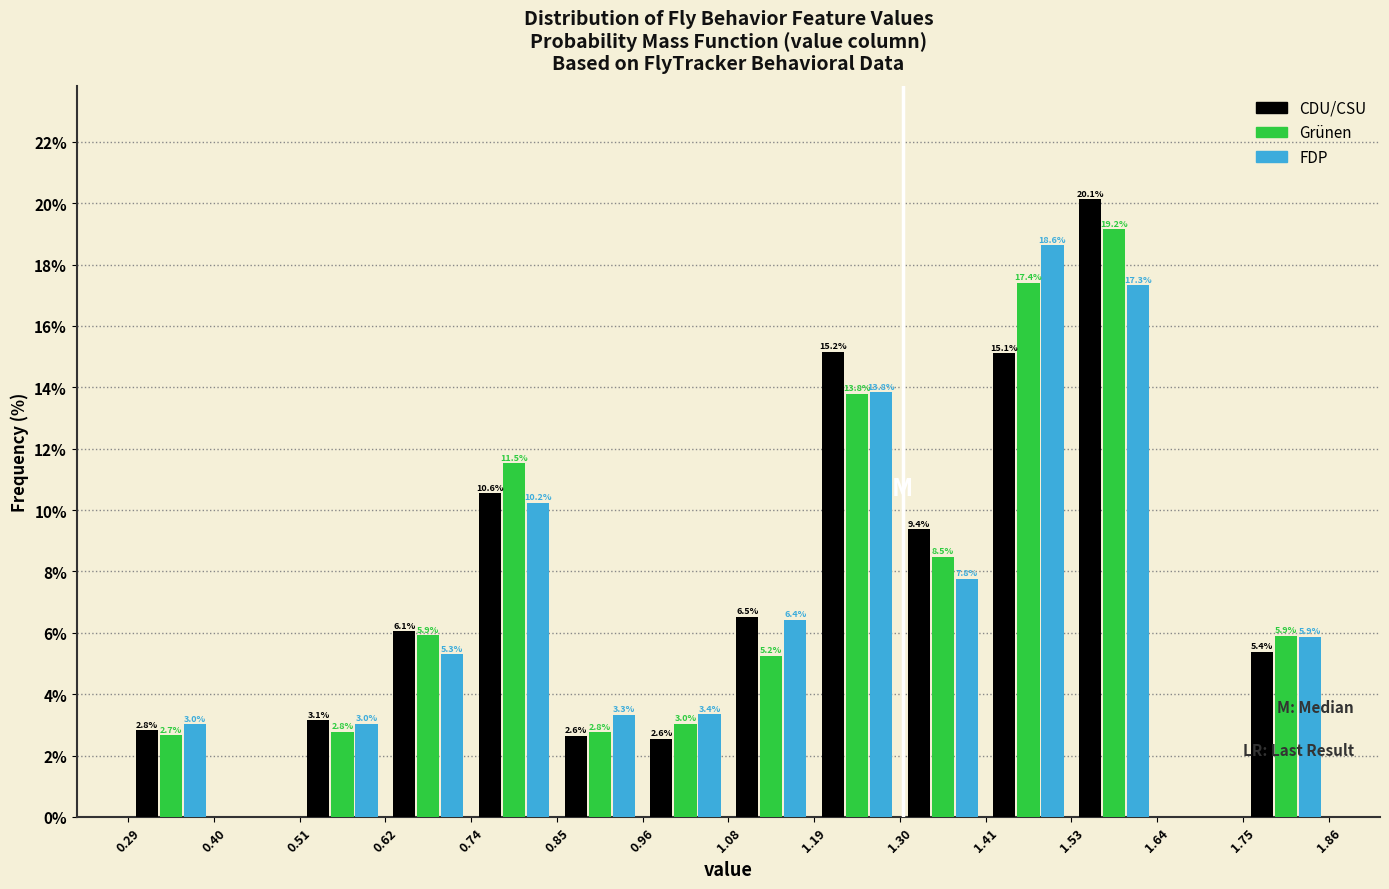

In the CDU/CSU series, which range on the x-axis has the tallest bar?

1.53 to 1.64